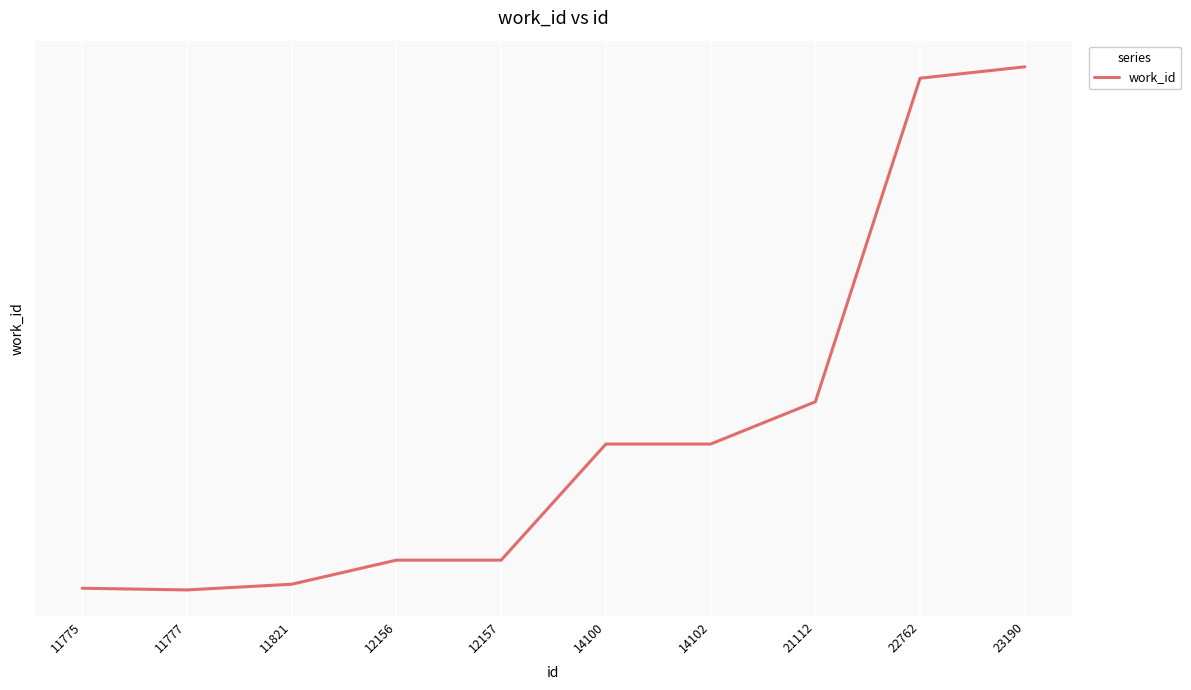

What is the ratio of the value at 11777 to the value at 23190?

0.6